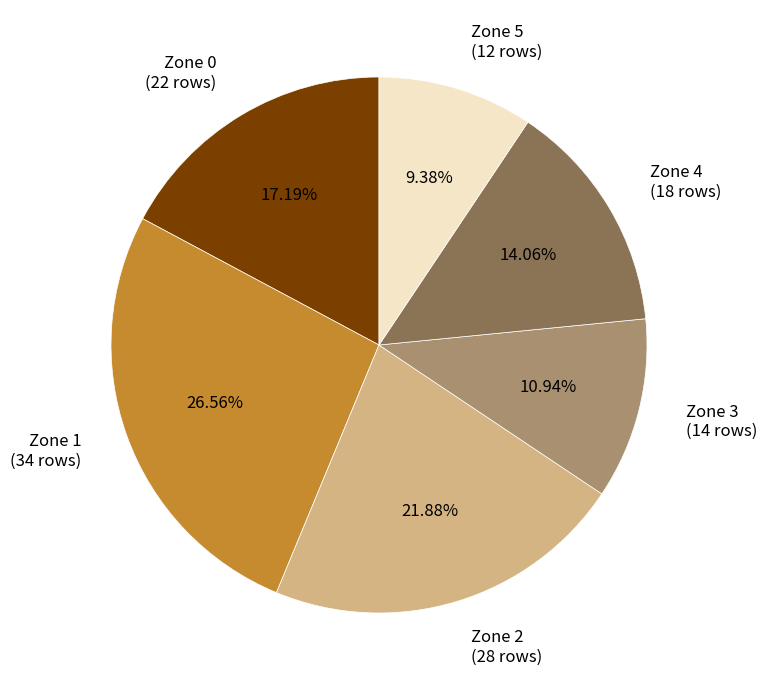

Which slice is the largest?

Zone 1